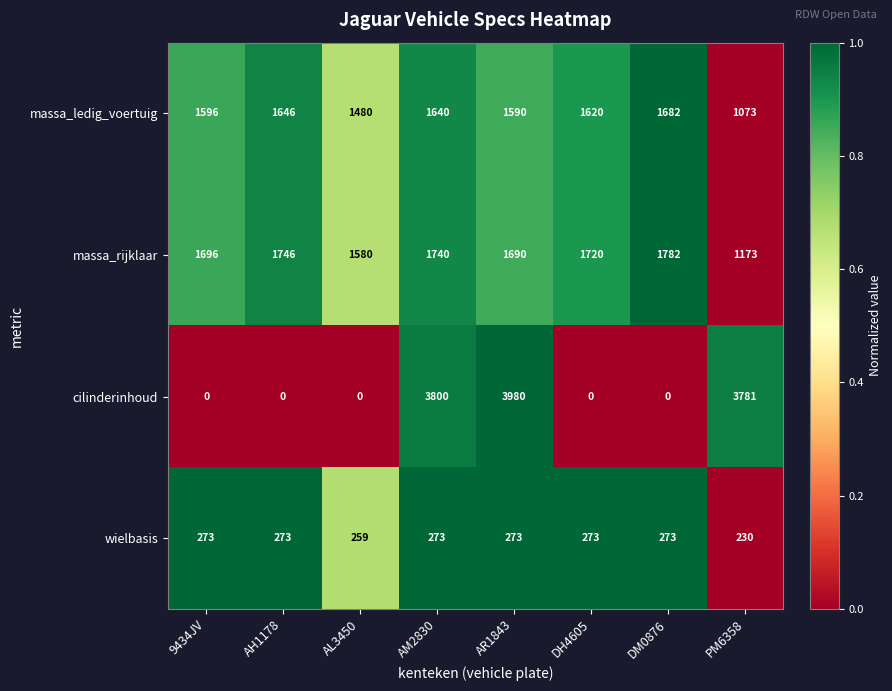

The value of wielbasis at PM6358 is 230. True or false?

True